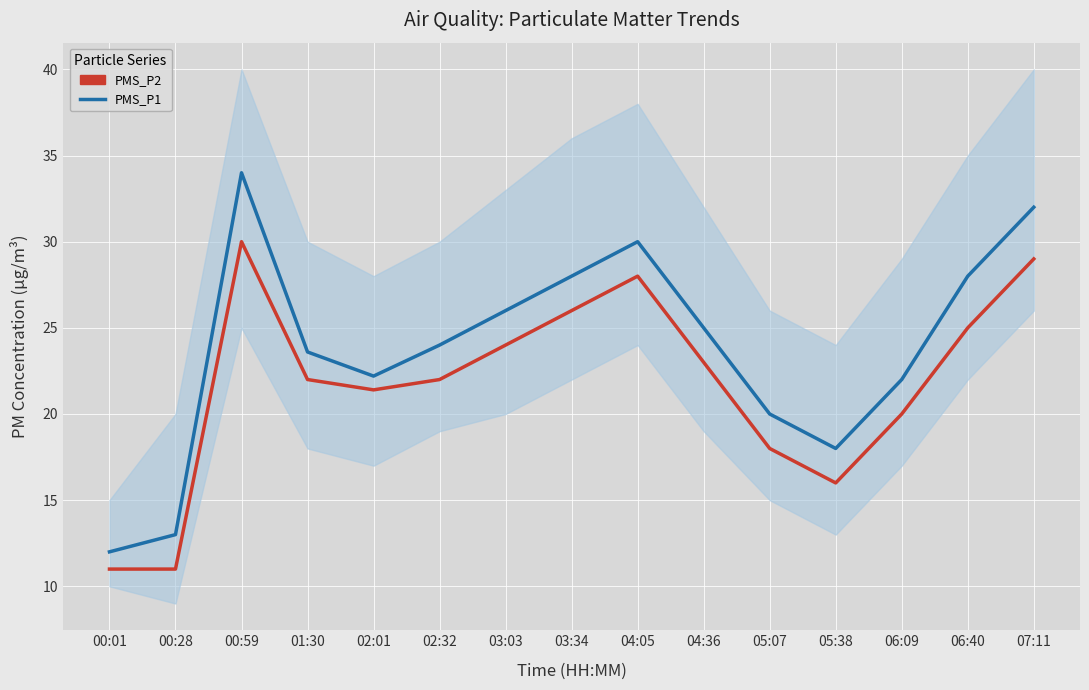

How many interior local peaks does the PMS_P2 series have?

2